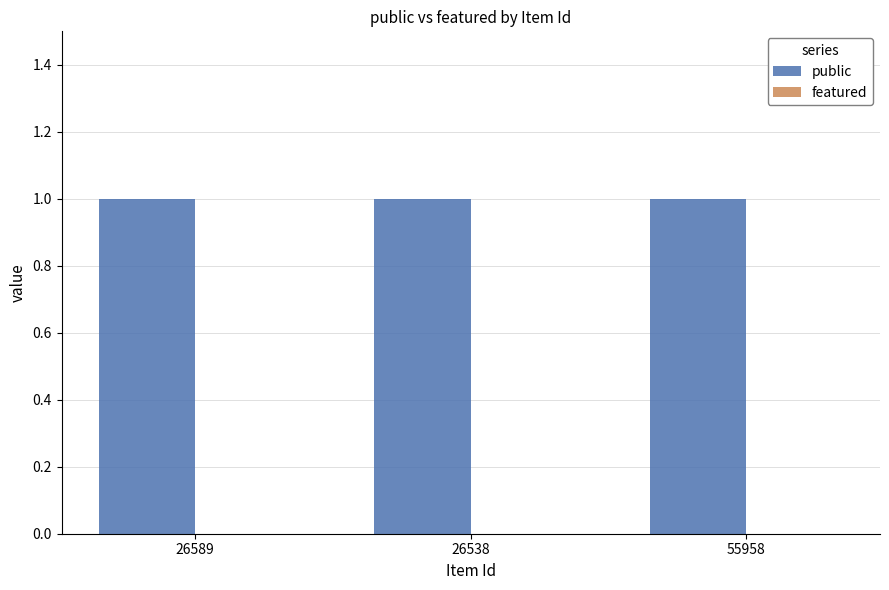

Which category has the lowest value in the featured series?

26589